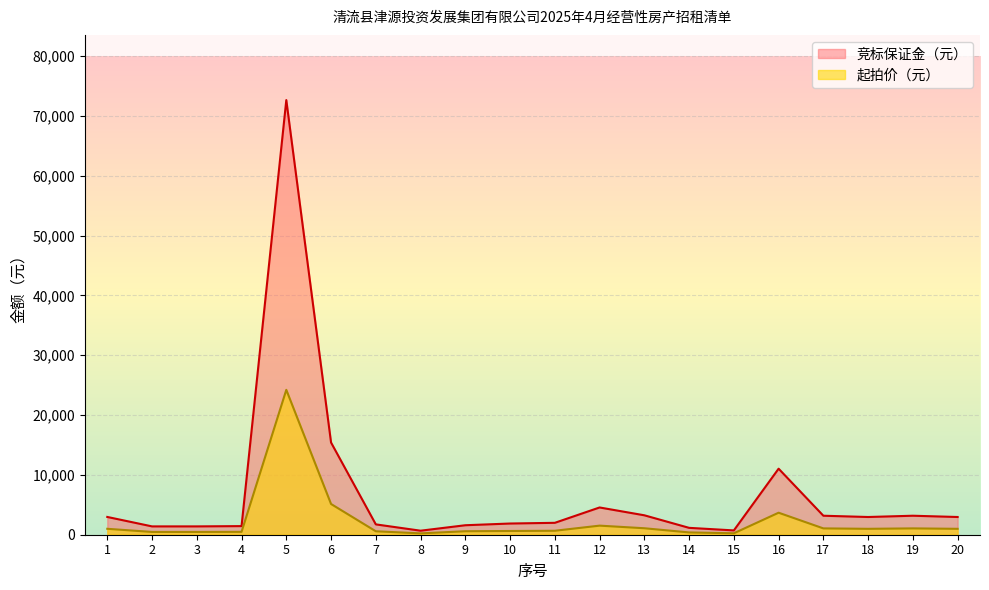

Reading left to right, extract all data points from this chart.

起拍价（元）: 1=990	2=464	3=464	4=480	5=24210	6=5135	7=576	8=224	9=582	10=624	11=663	12=1518	13=1082	14=383	15=240	16=3678	17=1058	18=987	19=1058	20=987
竞标保证金（元）: 1=2970	2=1392	3=1392	4=1440	5=72630	6=15405	7=1728	8=672	9=1584	10=1872	11=1989	12=4554	13=3246	14=1149	15=720	16=11035	17=3174	18=2961	19=3174	20=2961